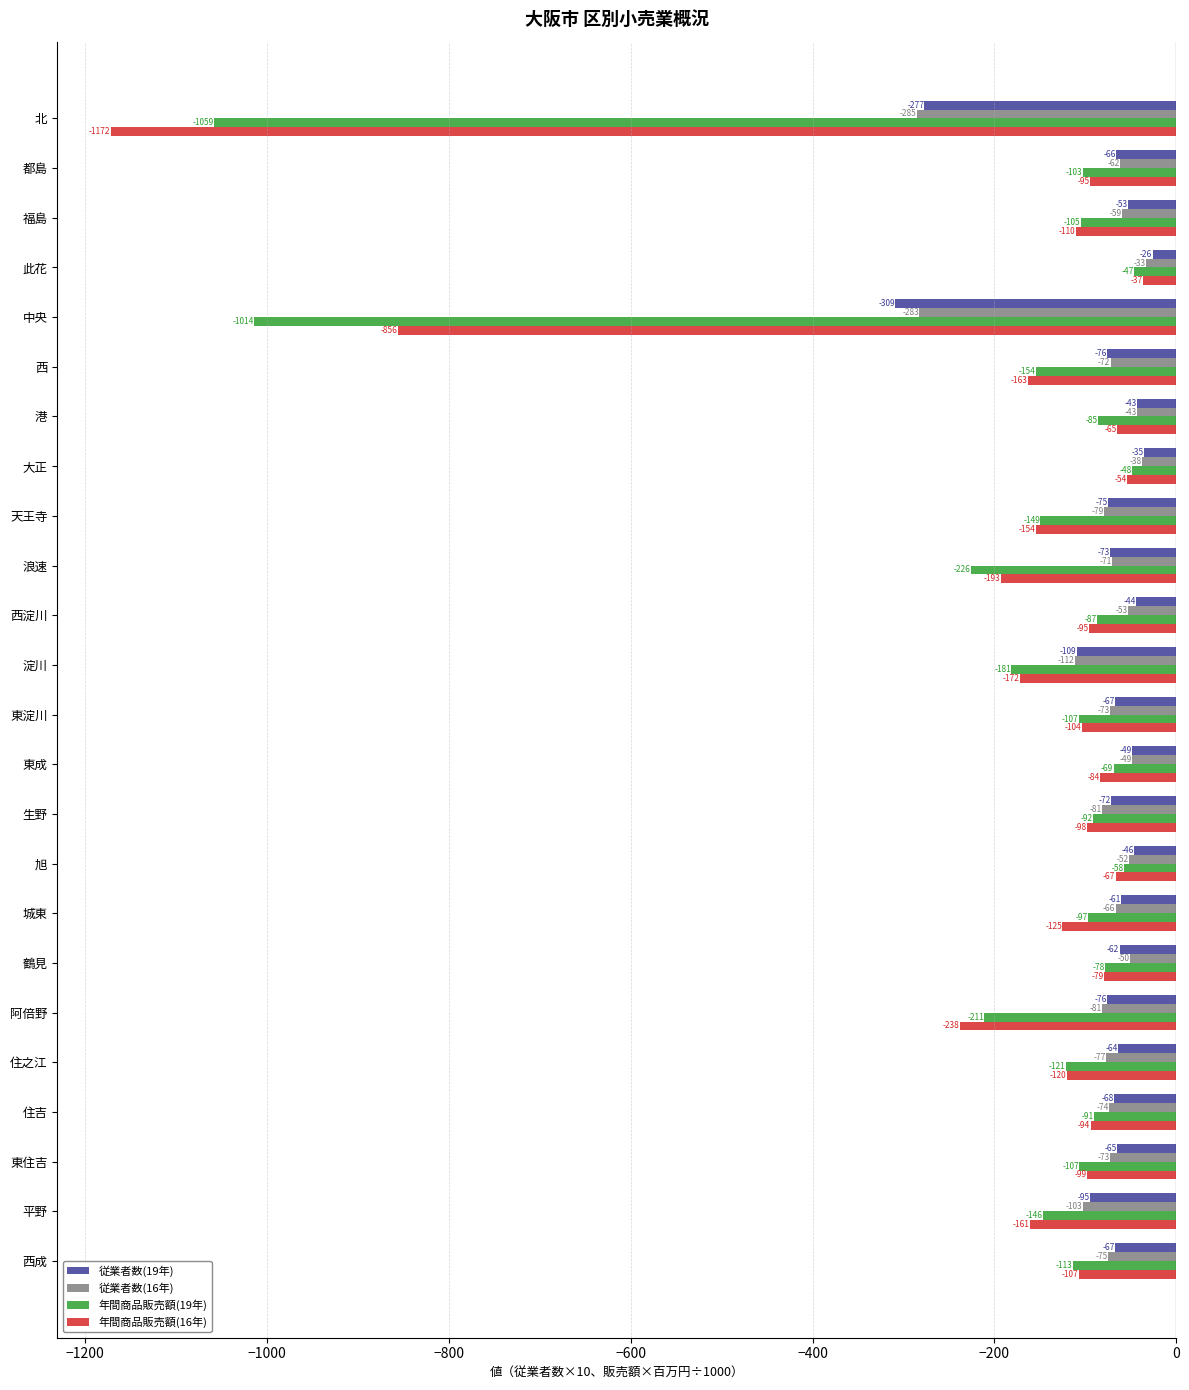

The value of 従業者数(19年) at 鶴見 is -62.2. True or false?

True